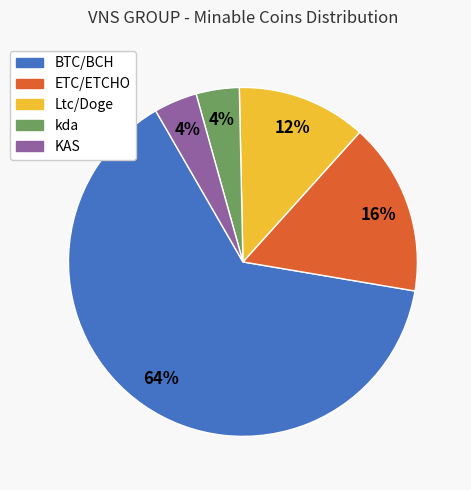

What is the majority slice?

BTC/BCH